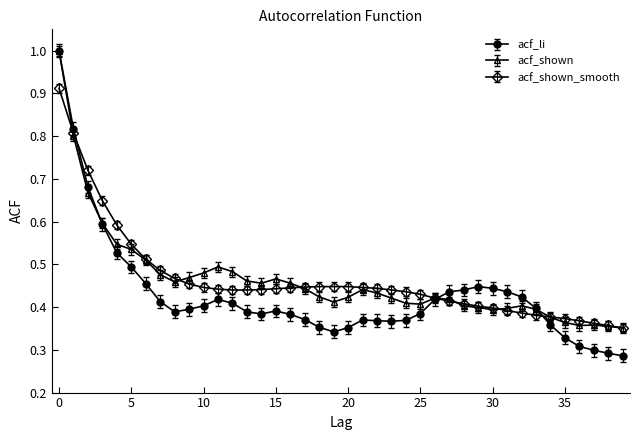

Count the acf_li values in the range 0 to 1.

40